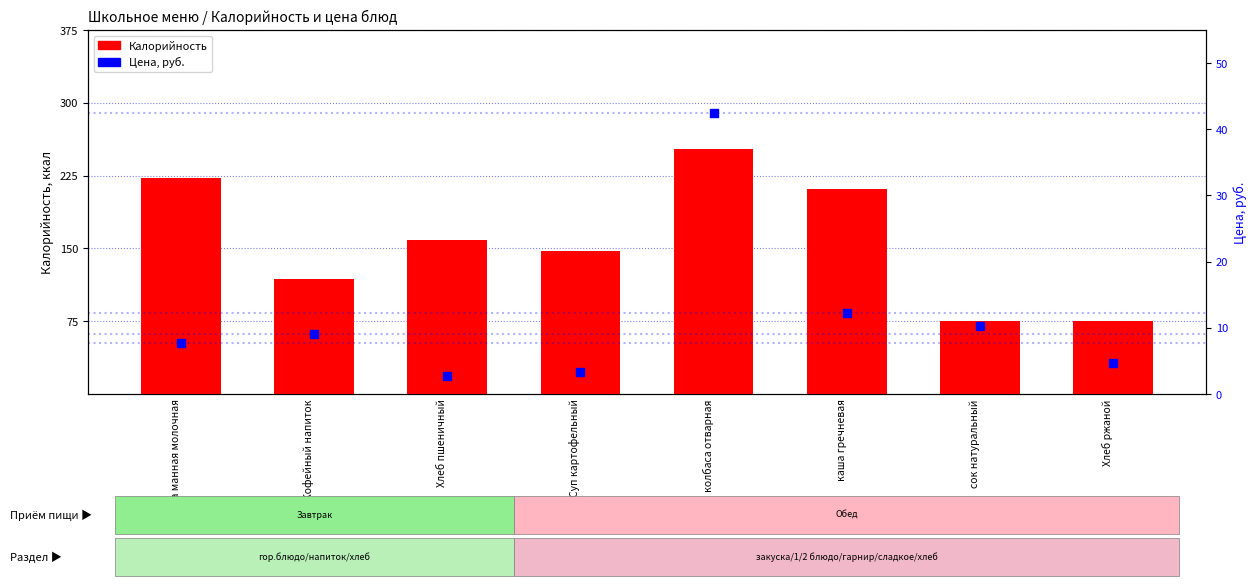

Which series contains the lowest Y value?

Цена, руб.